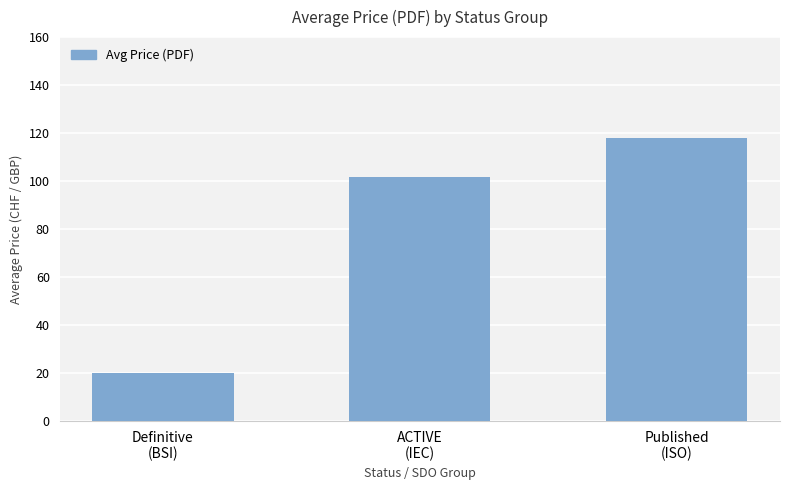

Reading left to right, transcribe all the data shown in this chart.

Definitive
(BSI)=20.0	ACTIVE
(IEC)=101.7	Published
(ISO)=117.8